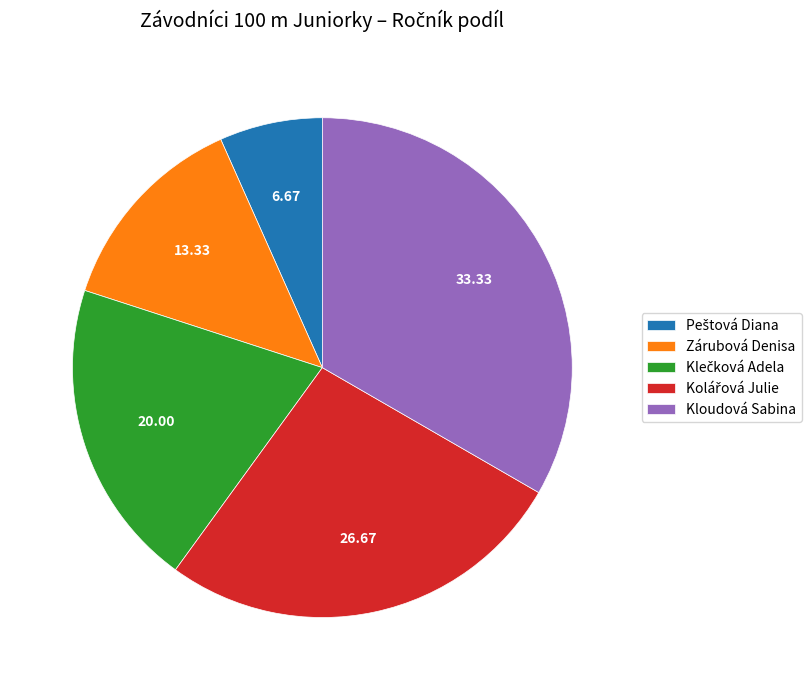

What is the largest slice in the pie chart?

Kloudová Sabina